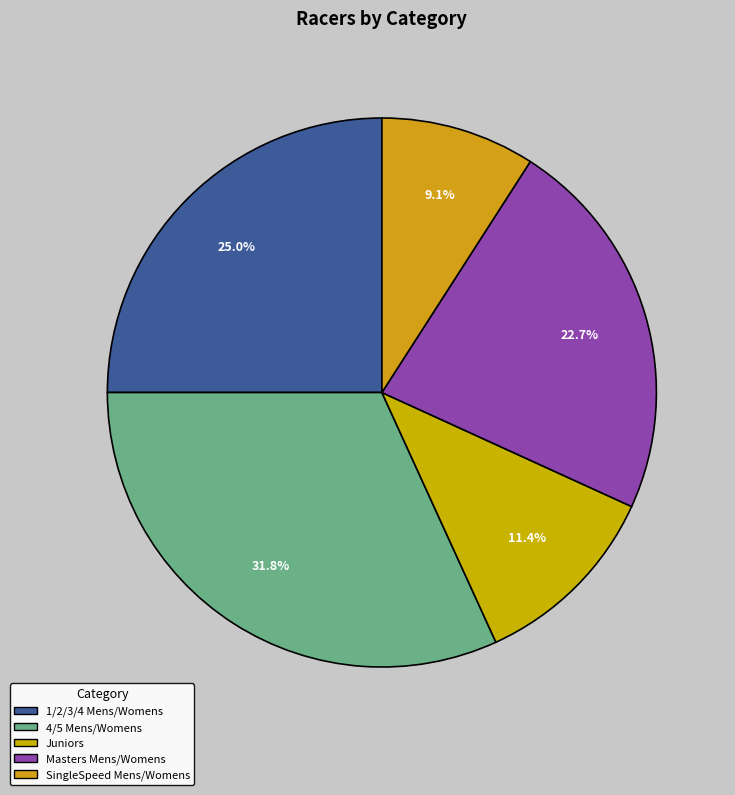

What percentage do Masters Mens/Womens and 1/2/3/4 Mens/Womens together represent?

47.7%